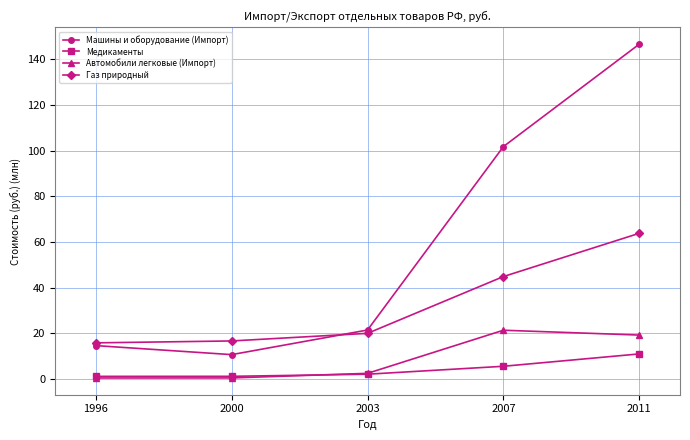

What is the minimum value for Машины и оборудование (Импорт)?

10.7